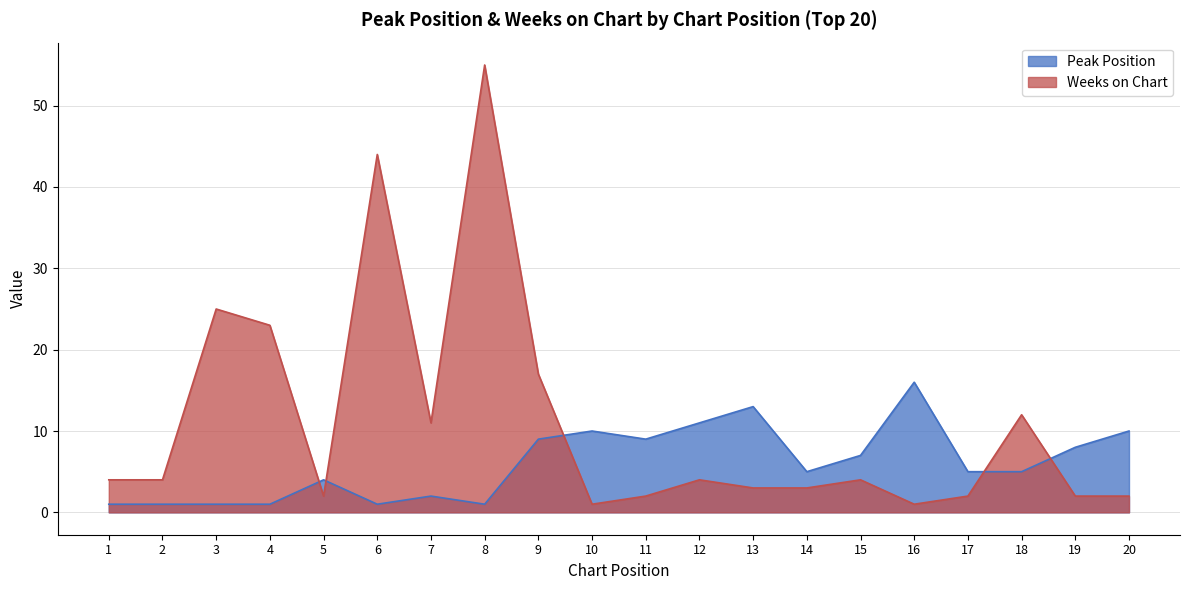

At how many categories does at least one series exceed 8?

13